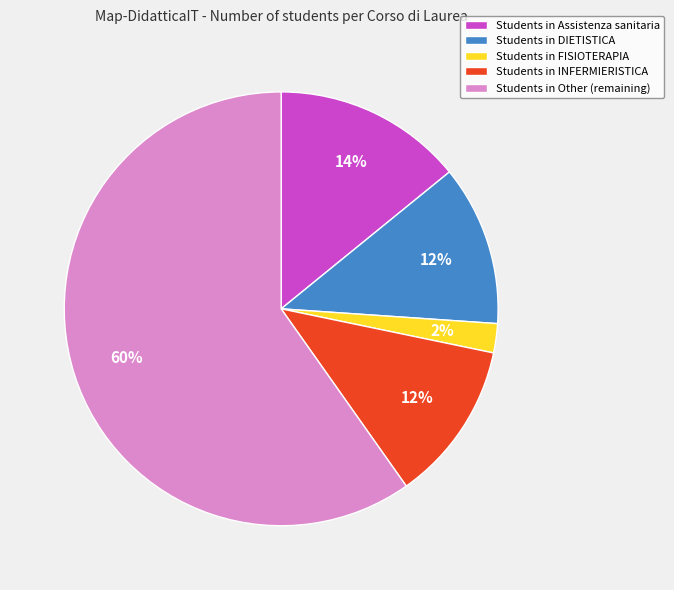

To the nearest percent, what is the difference between the largest and smallest slice percentages?

58%